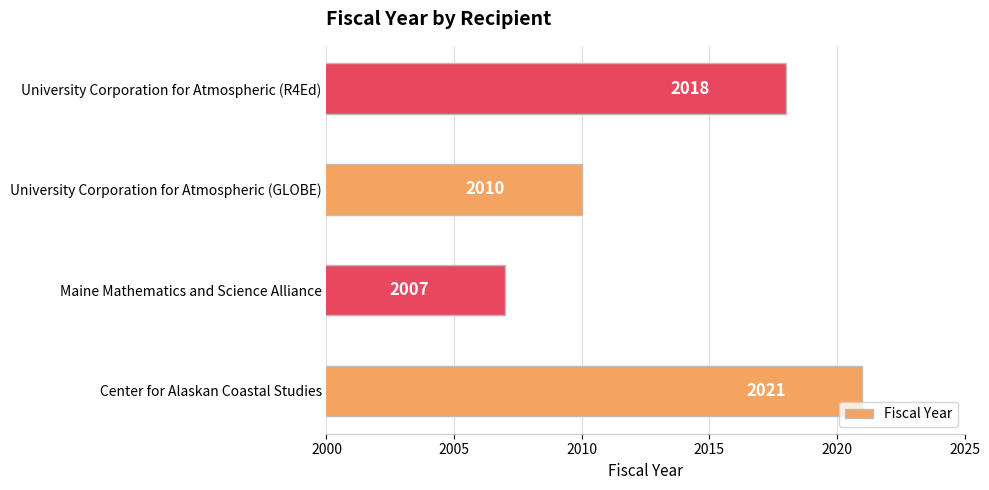

What is the difference between the maximum and second lowest values?

11